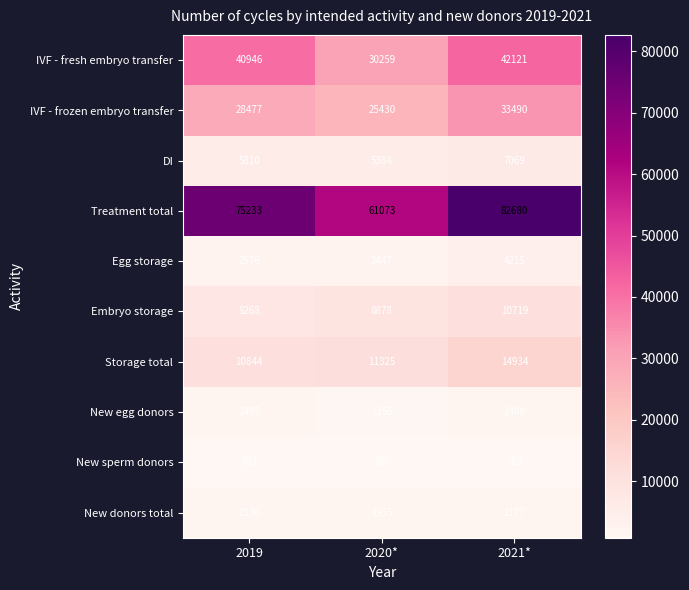

Reading right to left, list all the values displayed in this chart.

IVF - fresh embryo transfer: 42121	30259	40946
IVF - frozen embryo transfer: 33490	25430	28477
DI: 7069	5384	5810
Treatment total: 82680	61073	75233
Egg storage: 4215	2447	2576
Embryo storage: 10719	8878	8268
Storage total: 14934	11325	10844
New egg donors: 1409	1155	1495
New sperm donors: 768	780	841
New donors total: 2177	1935	2336